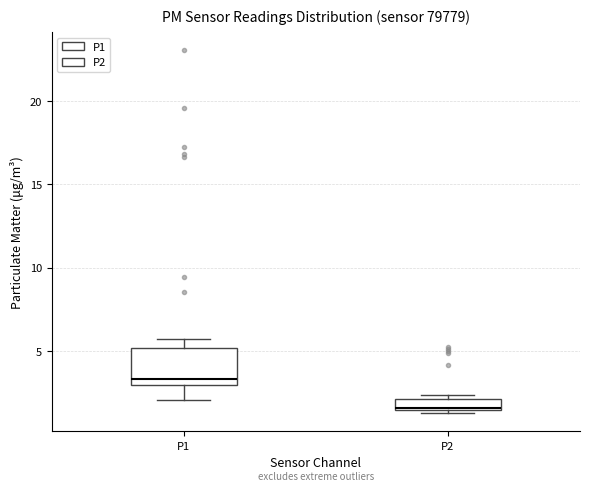

Comparing the boxes themselves (not the whiskers), which one is the tallest?

P1